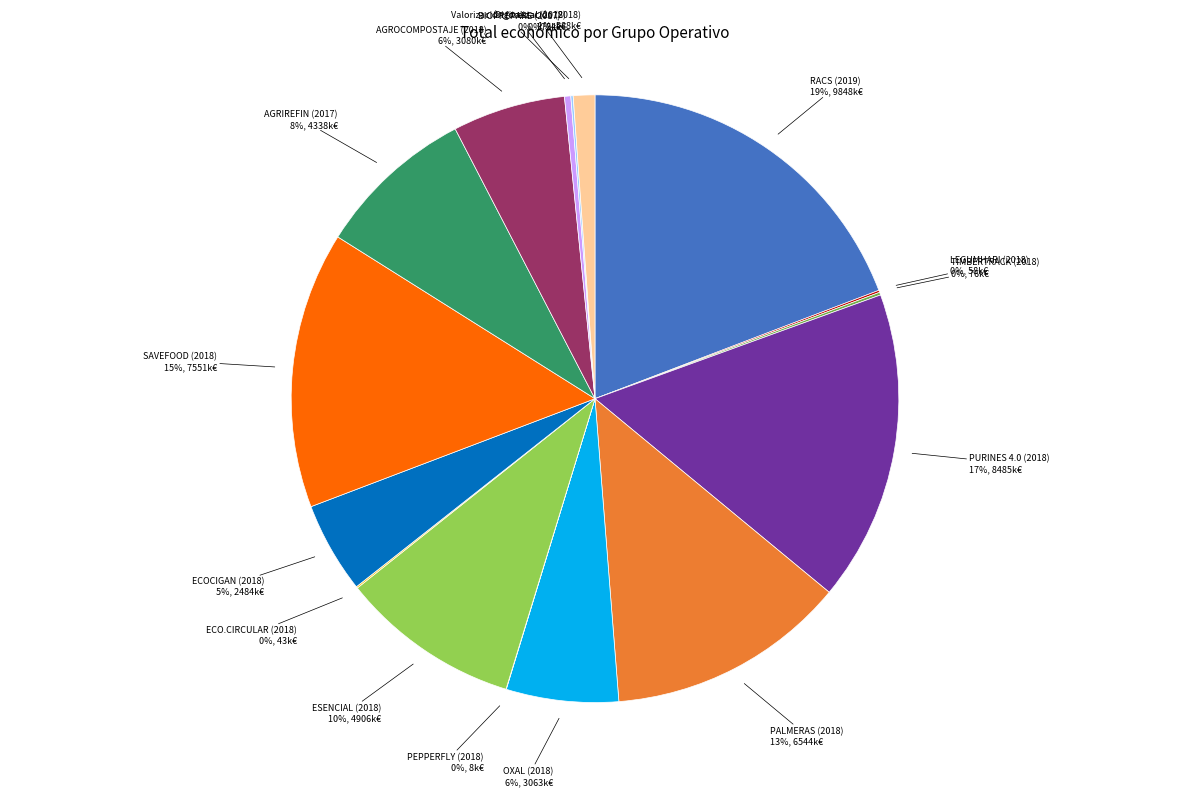

To the nearest percent, what is the average slice percentage?

6%